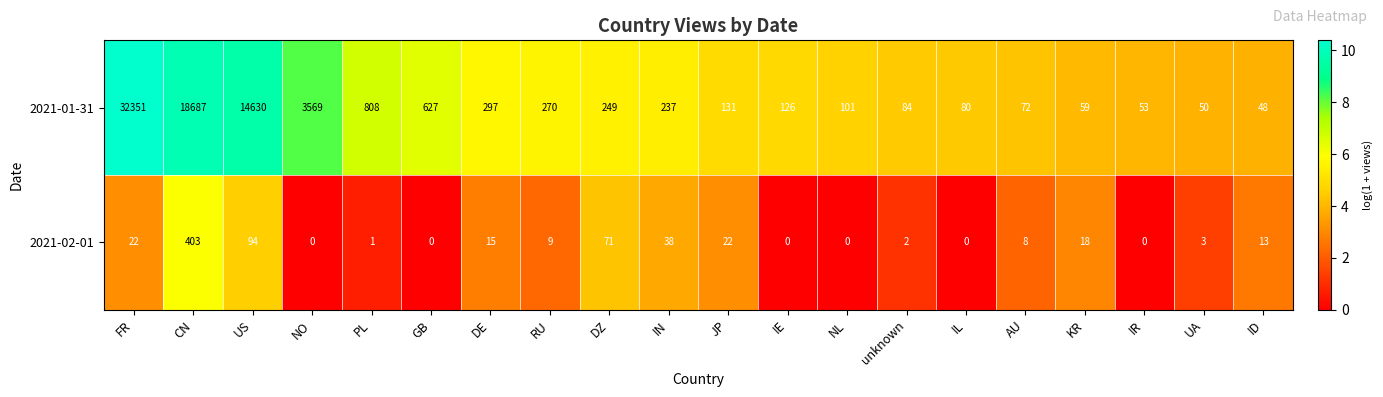

What is the difference between the maximum and minimum values in the 2021-02-01 series?

403